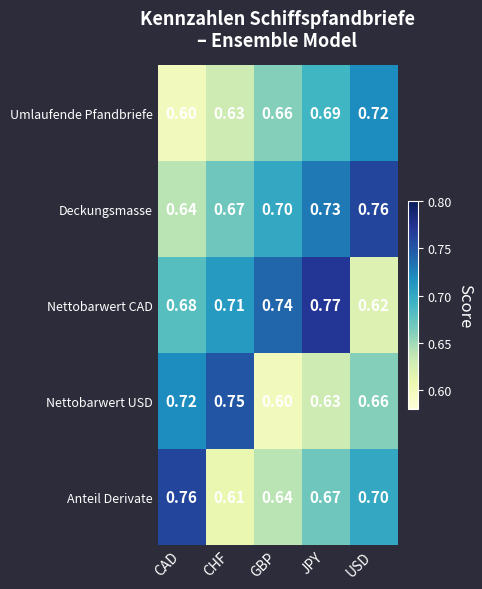

At which label is Anteil Derivate closest to 0?

CHF